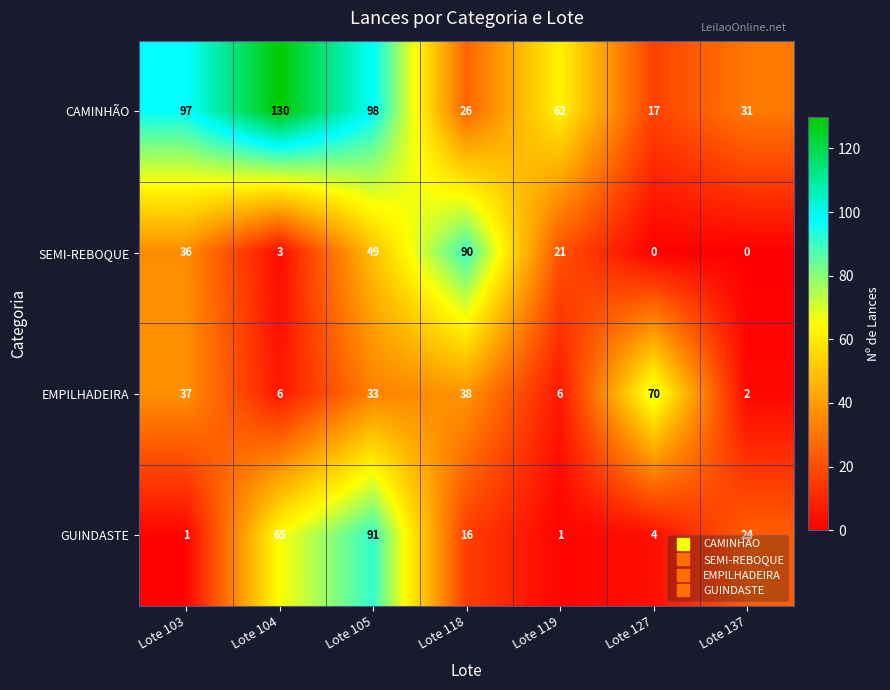

Which series has the largest total across all categories?

CAMINHÃO